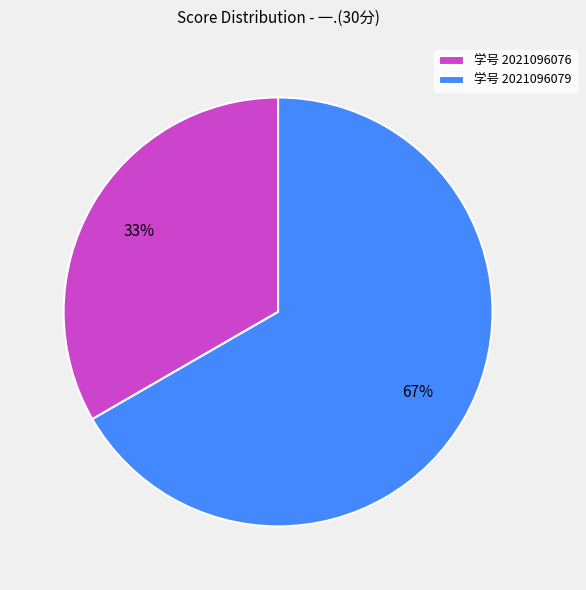

Is 学号 2021096079 the majority of the pie?

Yes